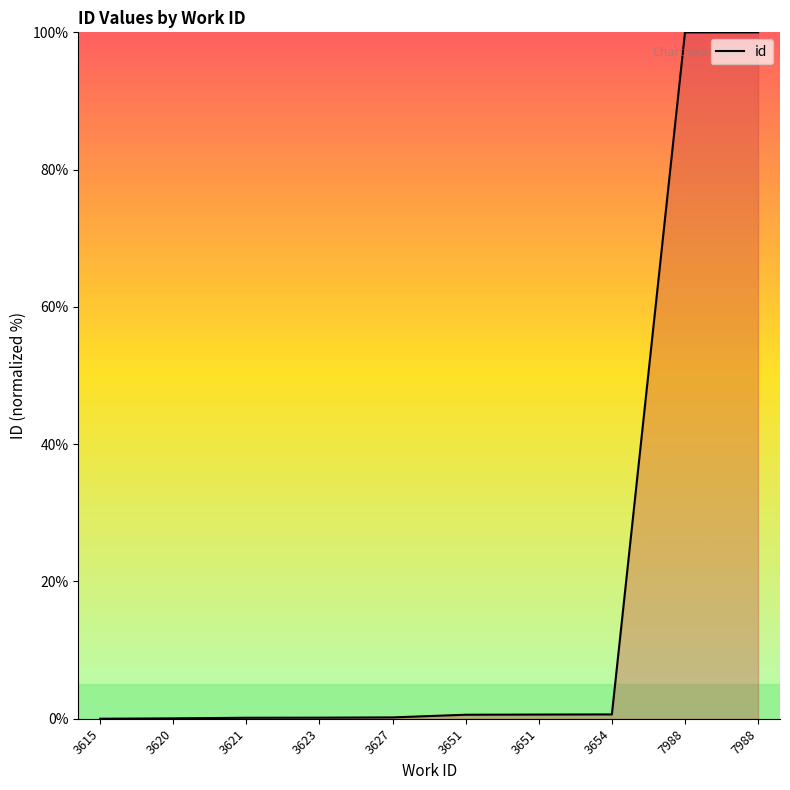

How many lines are shown in the chart?

1